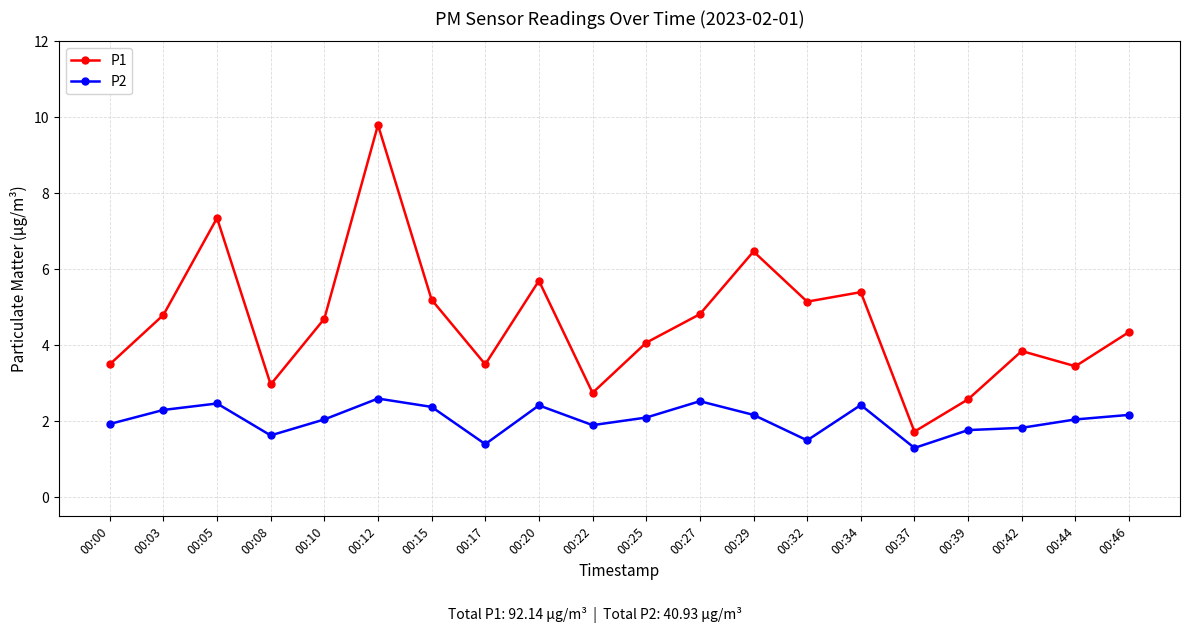

What is the difference between the highest and lowest values at 00:27?

2.3